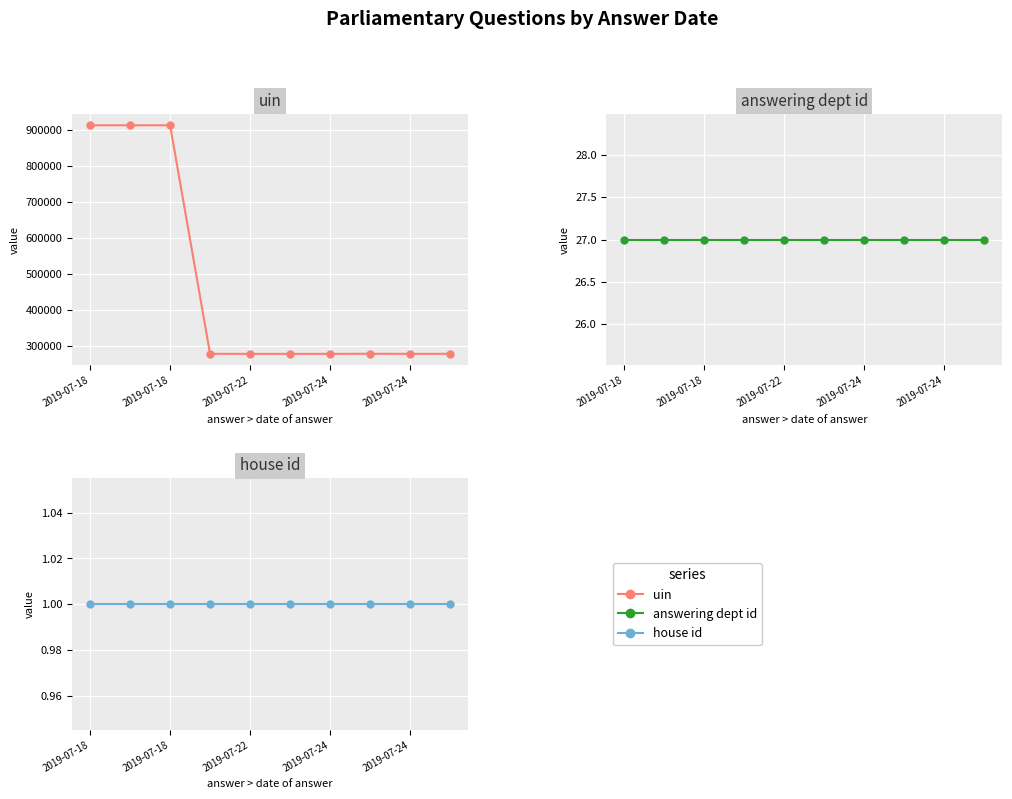

What is the value of the uin point at the 10th from the left?

278508